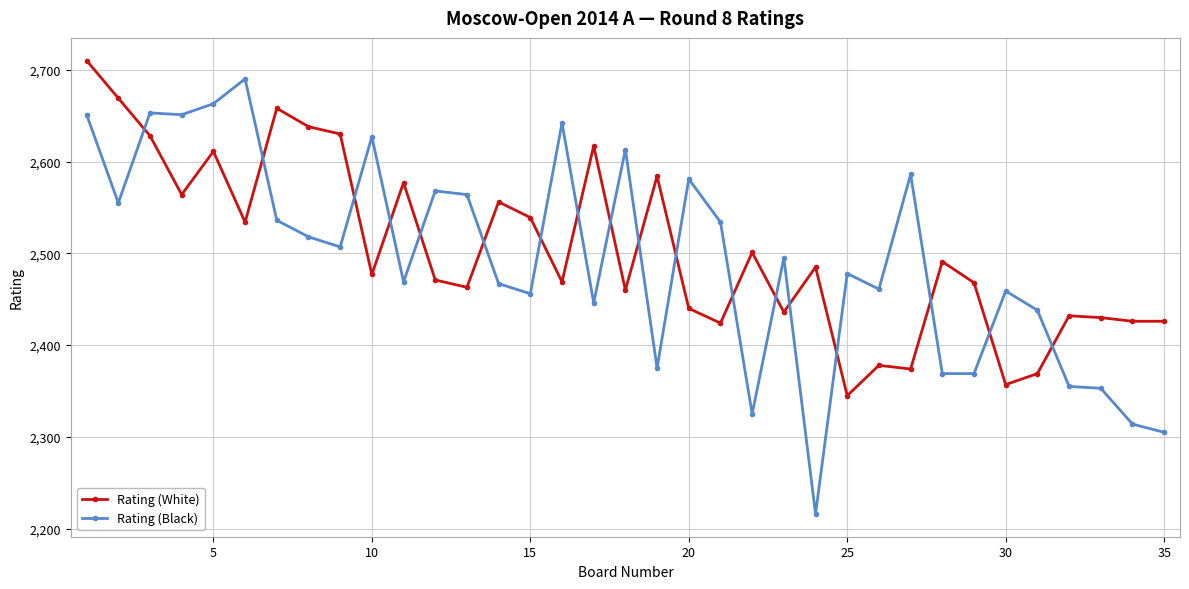

What is the maximum value for Rating (White)?

2710